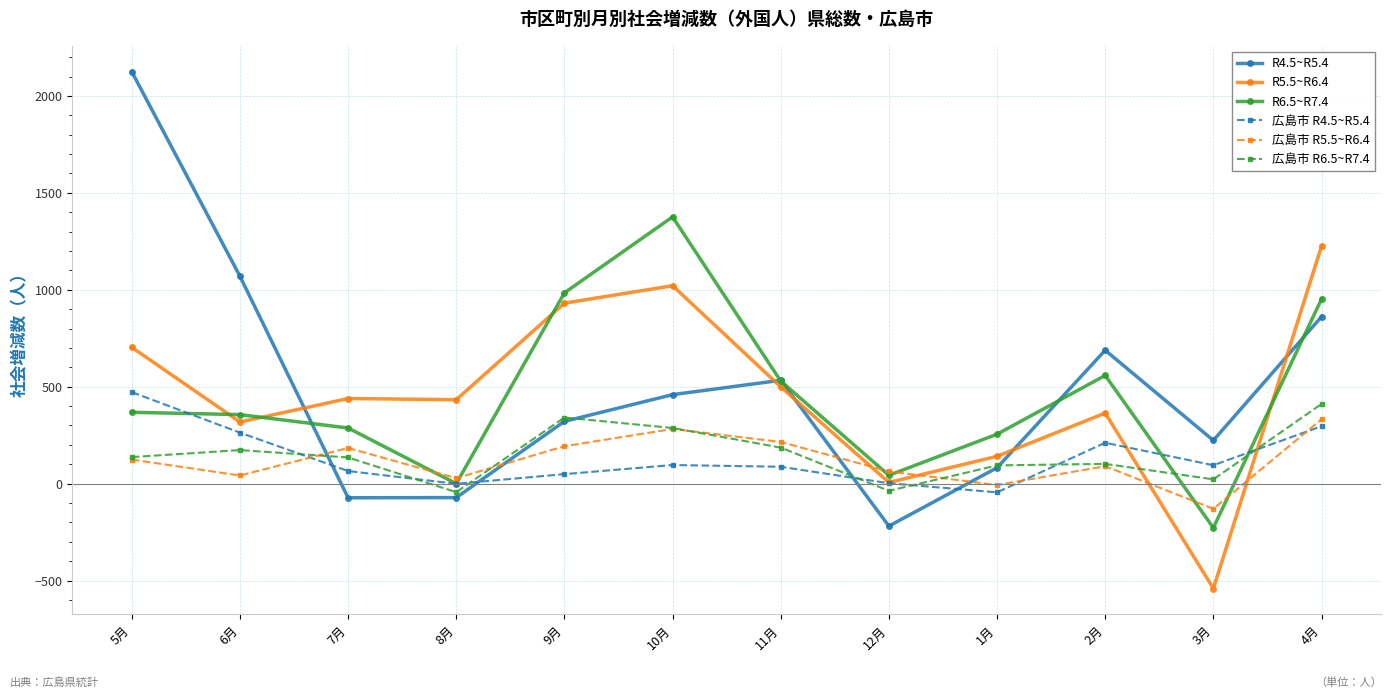

Which series has the largest range (max minus min)?

R4.5~R5.4